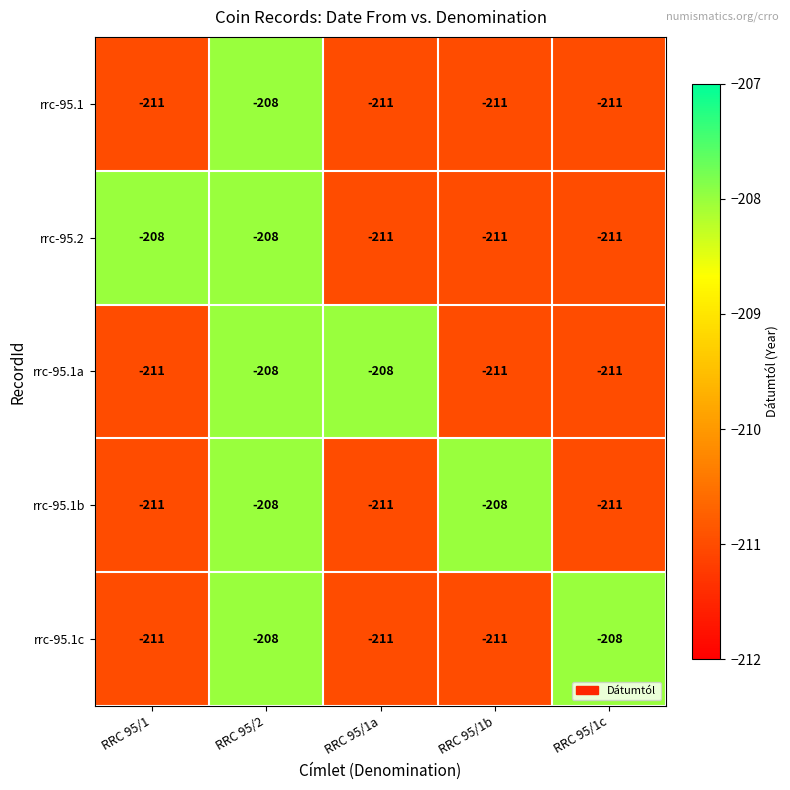

At how many categories does at least one series exceed -210?

5